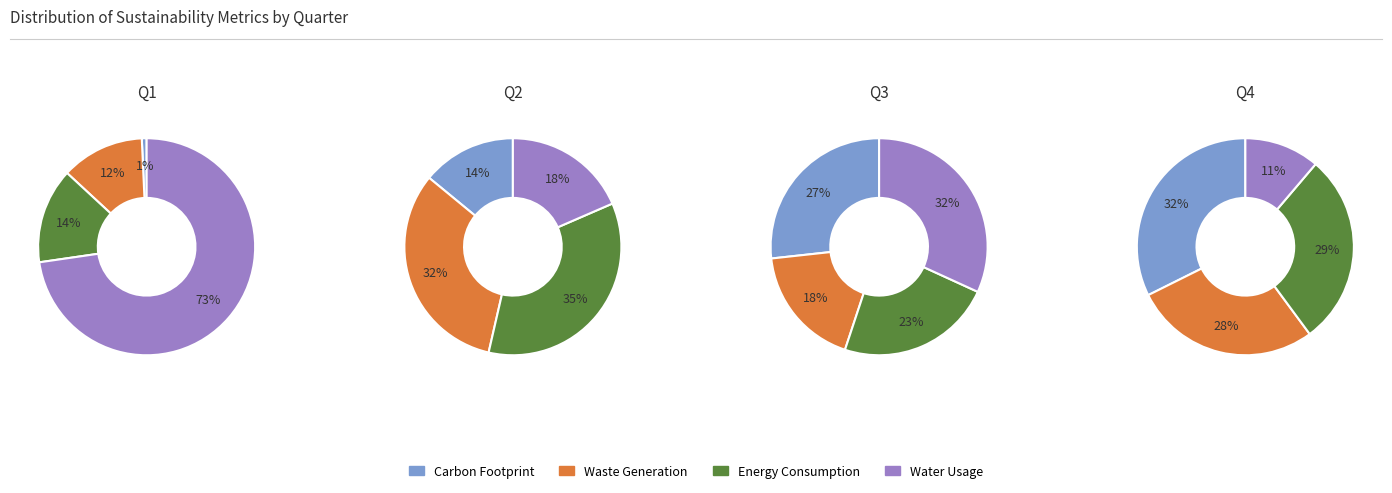

Is it true that 1 is 9% of the pie?

False